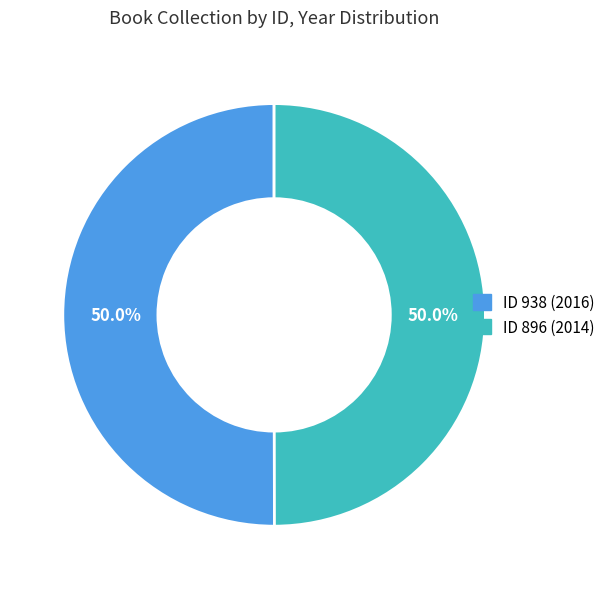

How many slices are in this pie chart?

2